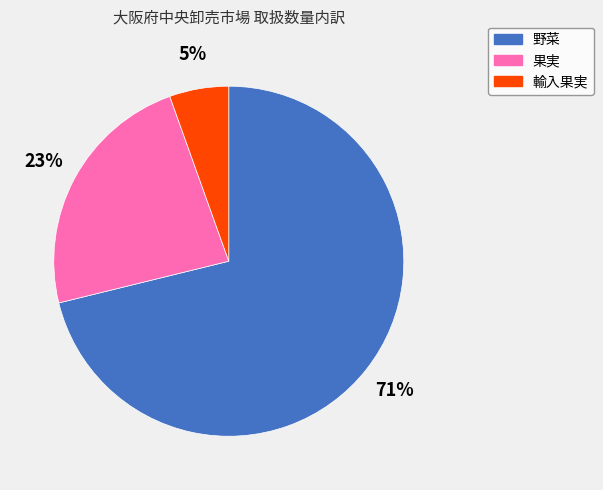

Rank the categories by value from lowest to highest.

輸入果実, 果実, 野菜